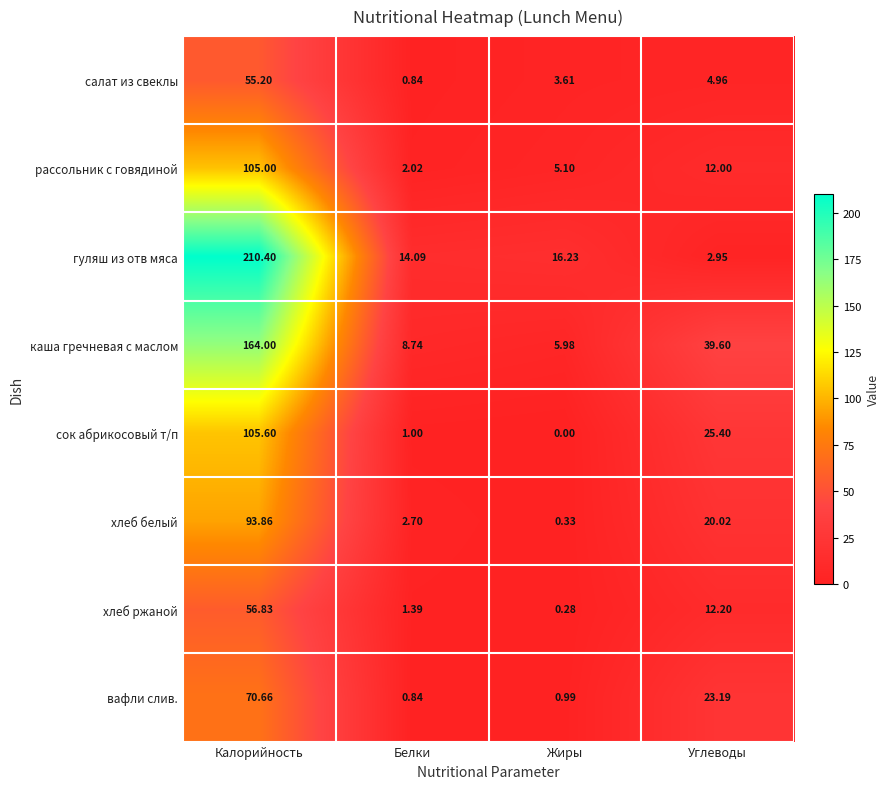

Count the number of data series in this chart.

8